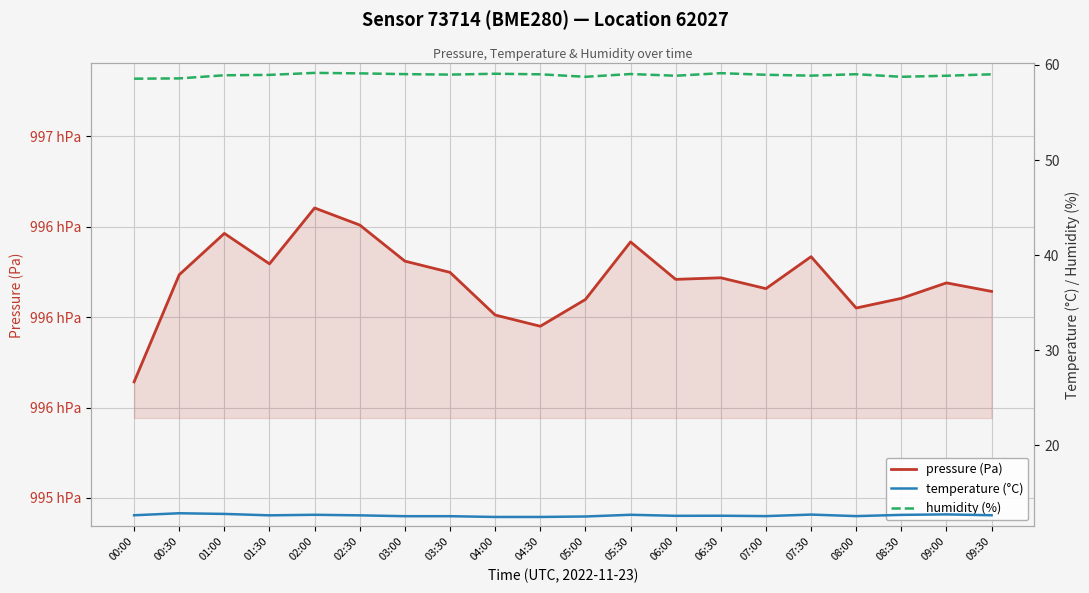

In temperature (°C), how many points are higher than both neighbors (excluding endpoints)?

6